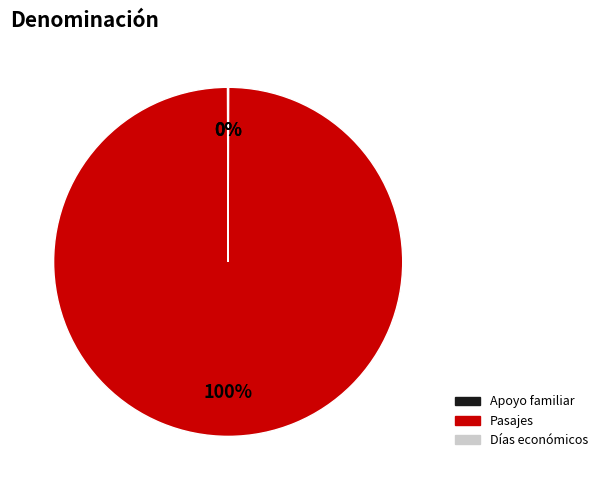

To the nearest percent, what is the average slice percentage?

33%